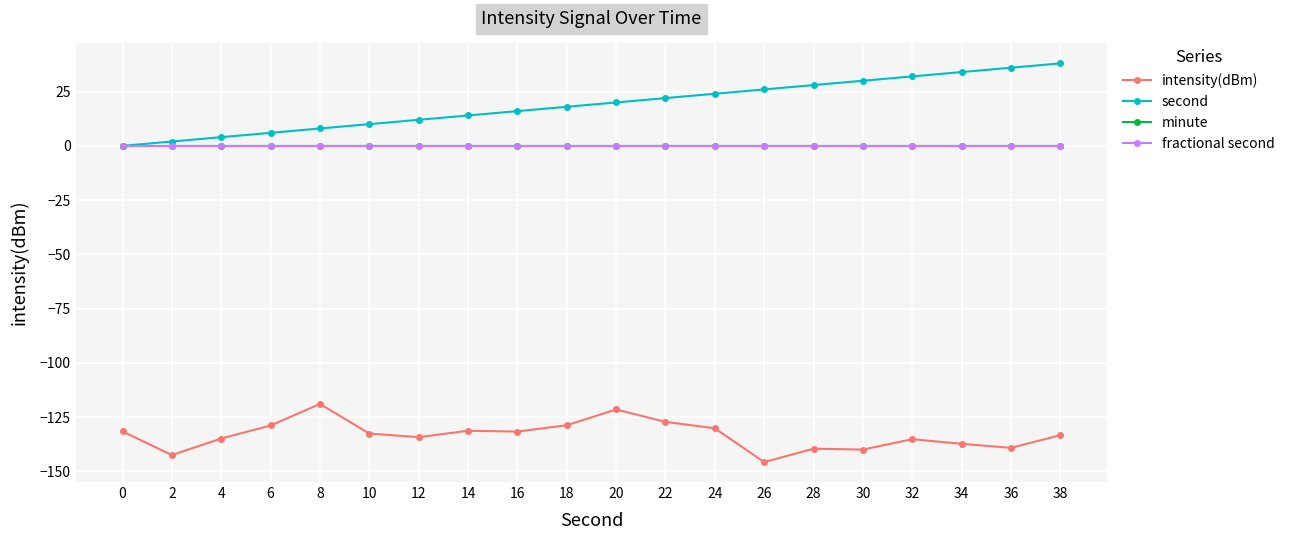

What is the sum of all second values?

380.0